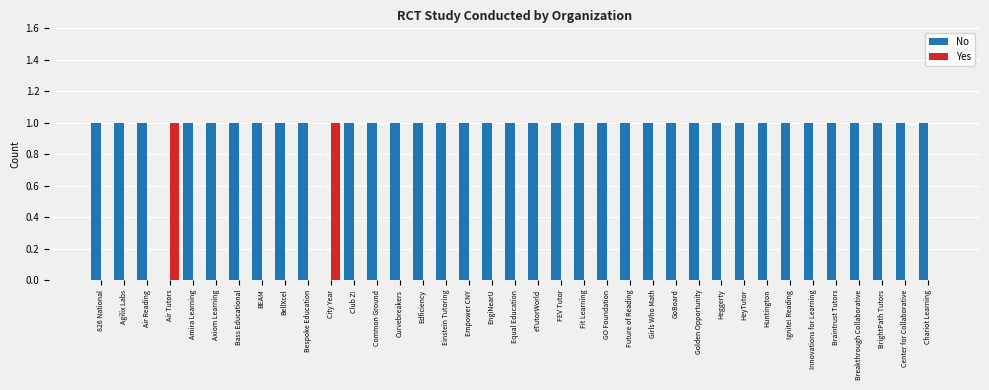

The Yes series shows -1 at Amira Learning. True or false?

False